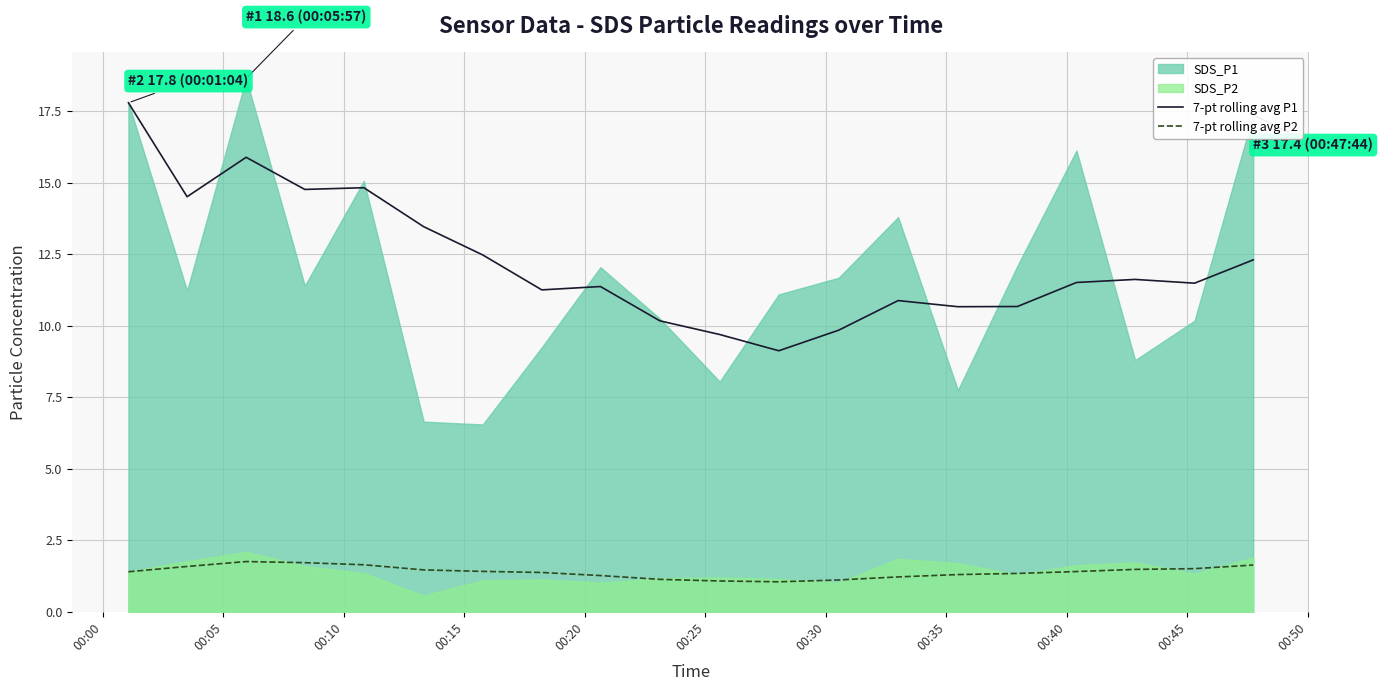

True or false: 7-pt rolling avg P1 and 7-pt rolling avg P2 intersect in this chart.

False